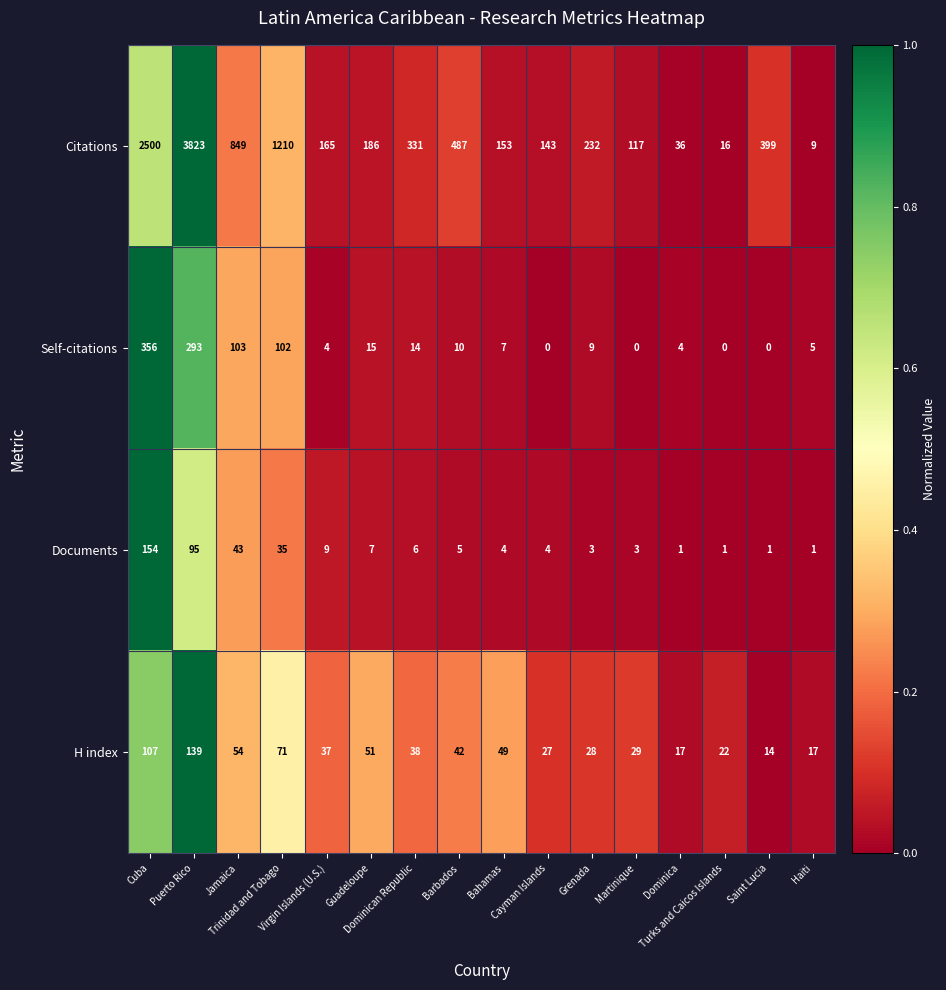

Which series has the largest range (max minus min)?

Citations